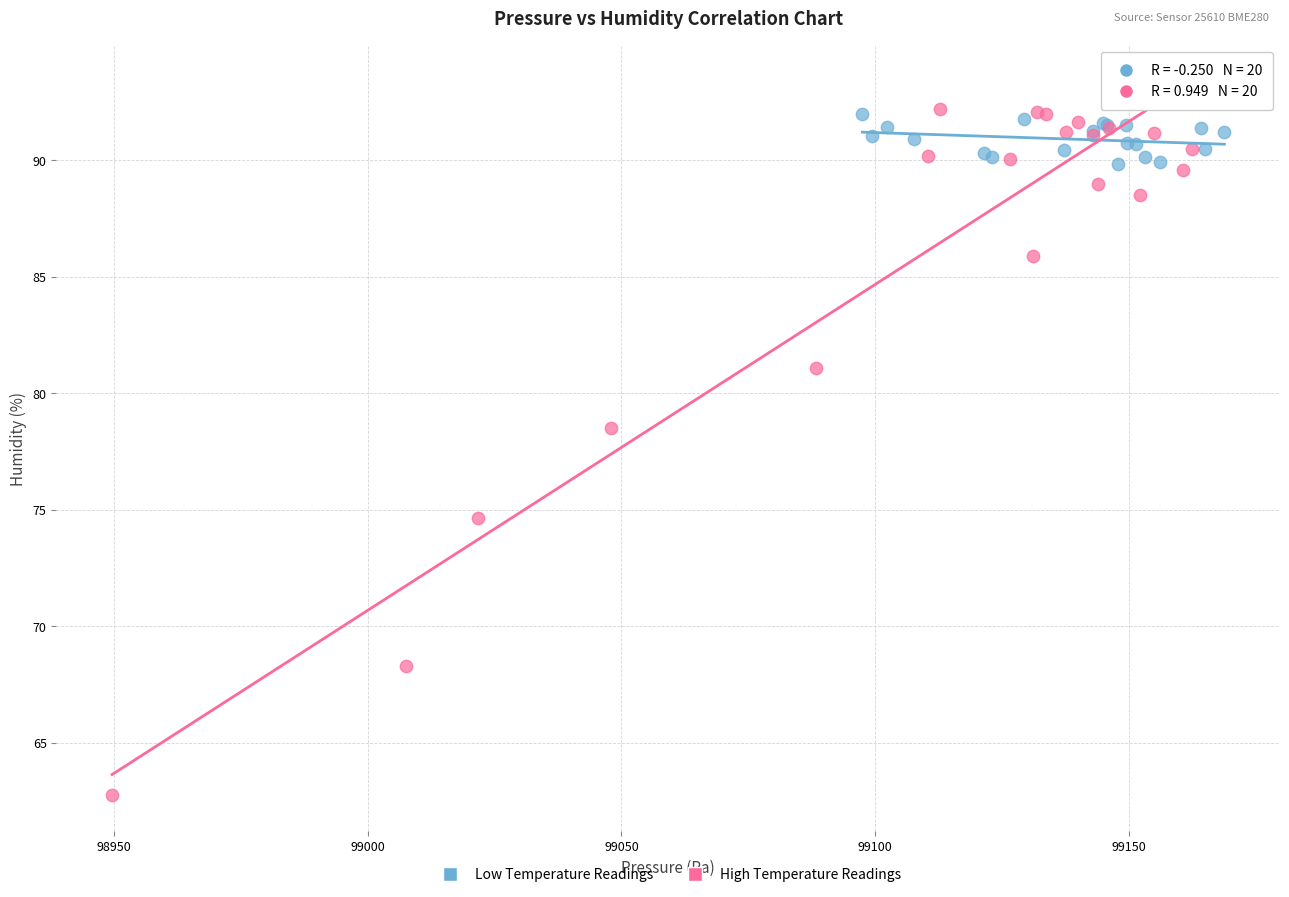

Which series has the largest Y range (max minus min)?

High Temperature Readings